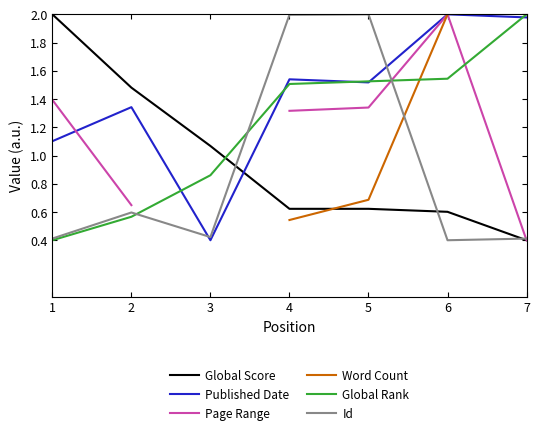

How many intersections are there between Published Date and Id?

2